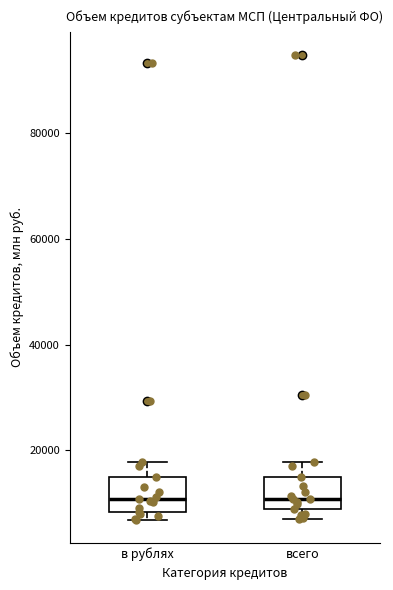

Where does the median line of the box for всего sit on the y-axis? The values are not printed on the chart, so give them approximately, as read against the axis.

10000